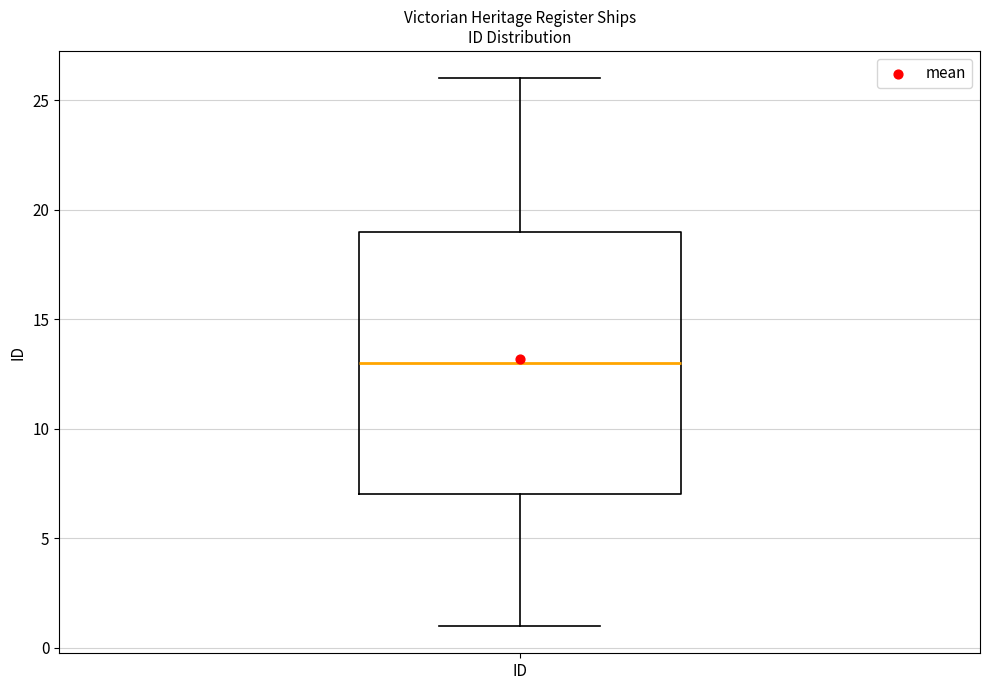

Transcribe this box plot: give where the median line is, the range the box spans, and where the two whiskers end, as read against the y-axis. The values are not printed on the chart, so give them approximately, as read against the axis.

median 13, box 7 to 19, whiskers 1 to 26